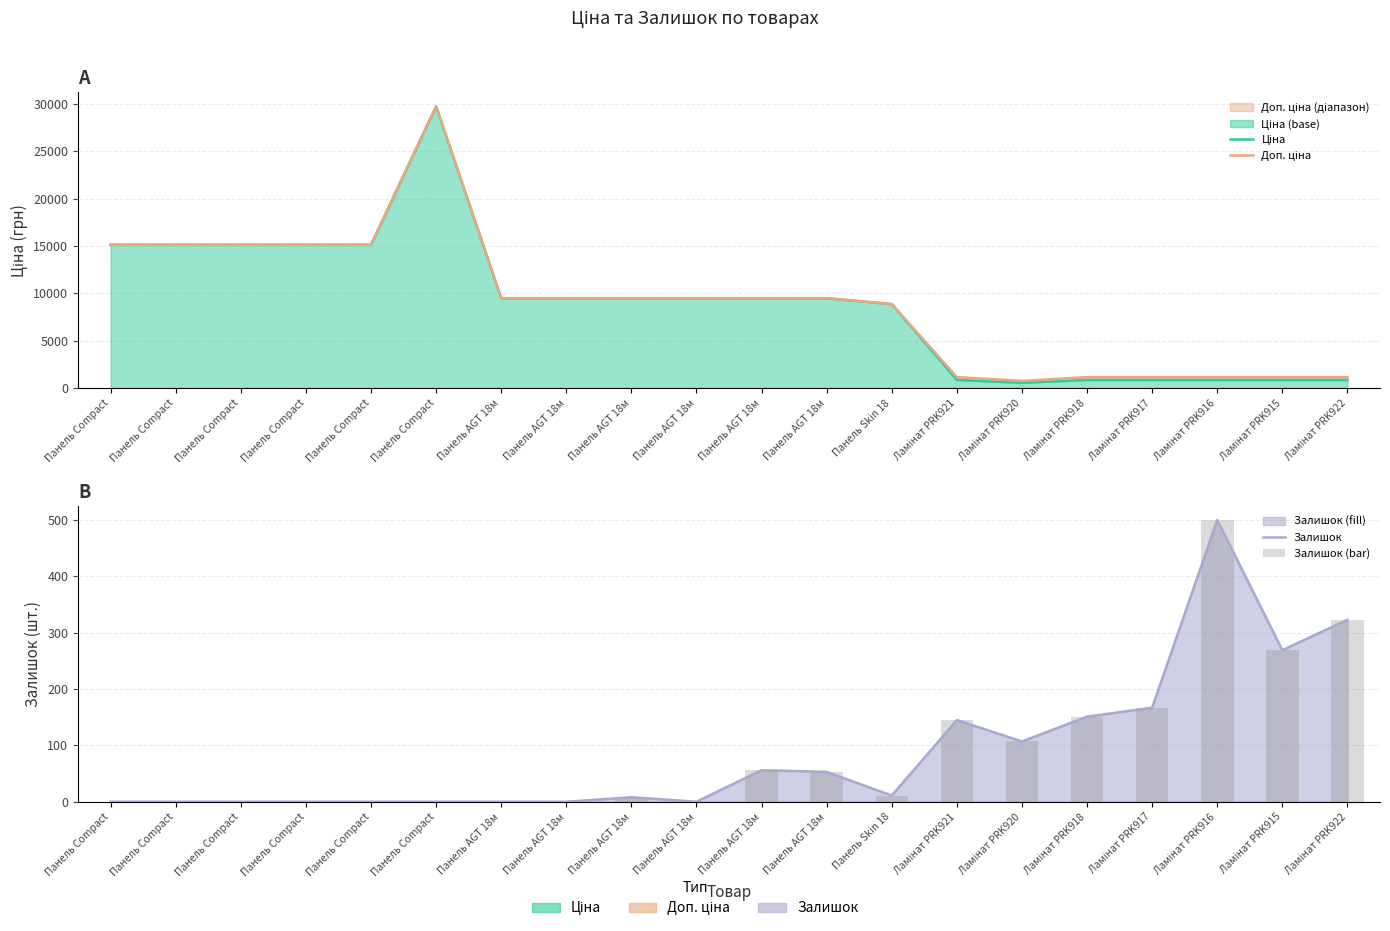

Rank the series at Ламінат PRK918 from highest to lowest value.

Доп. ціна, Ціна, Залишок, Залишок (bar)